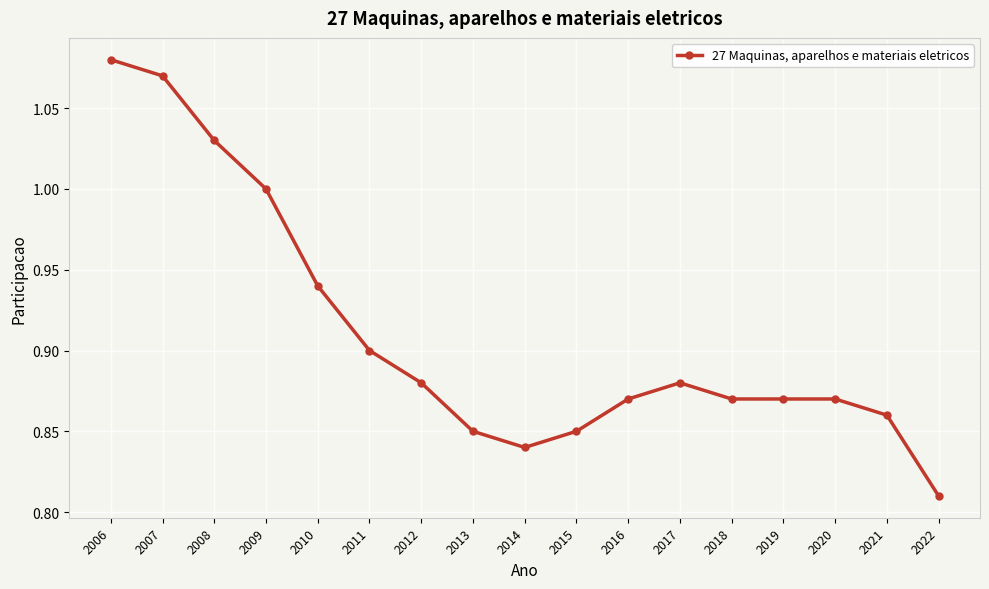

At which category does the data reach its first local peak?

2017